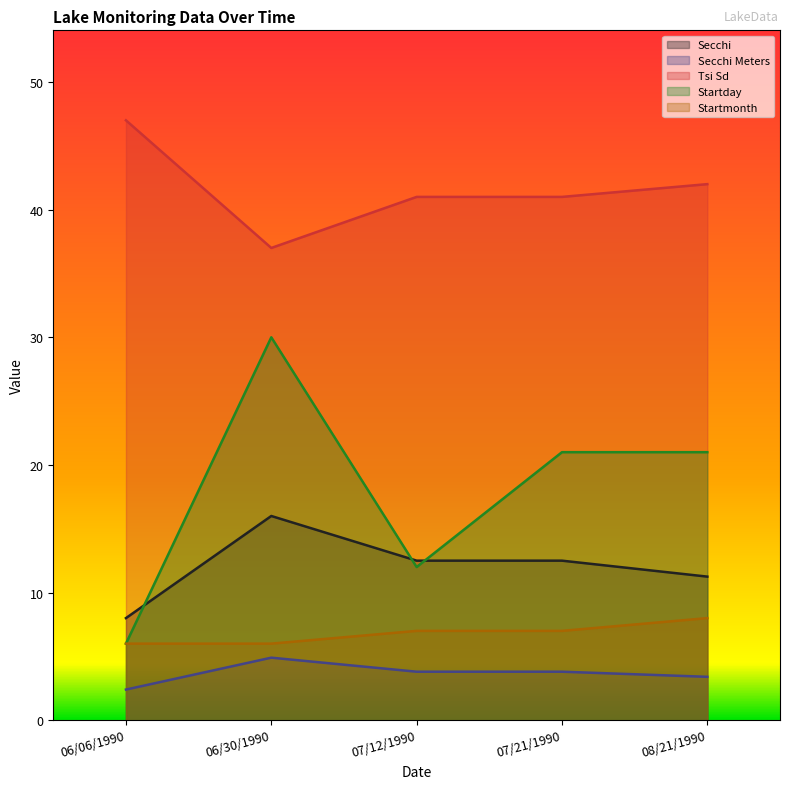

At which category is the sum across all series the highest?

06/30/1990